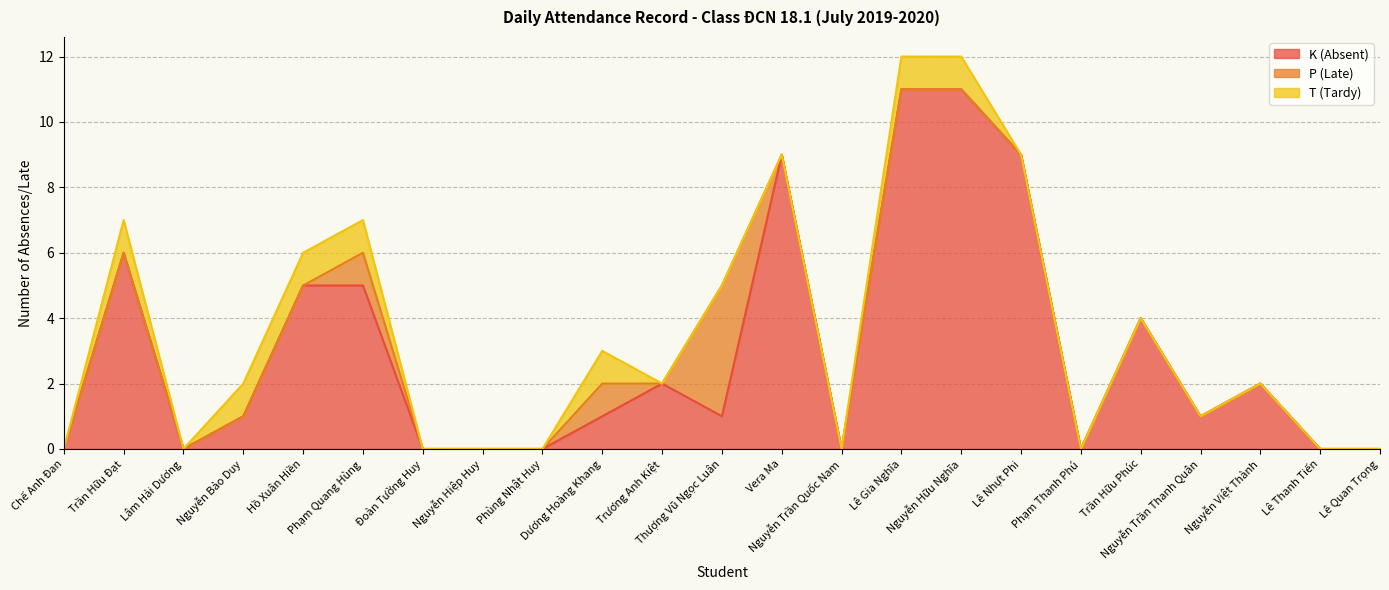

True or false: P (Late) and T (Tardy) cross at least once.

False